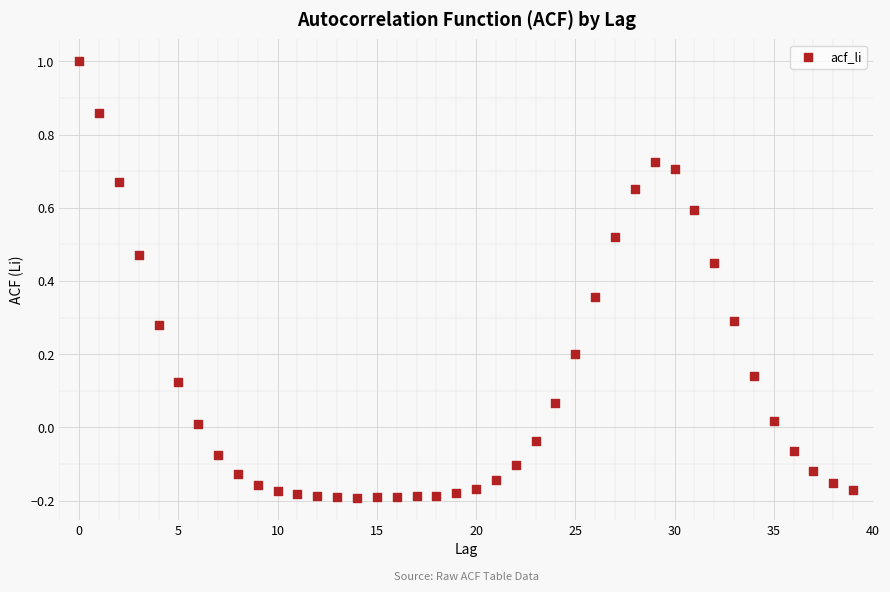

What is the range of Y values (max minus min)?

1.2